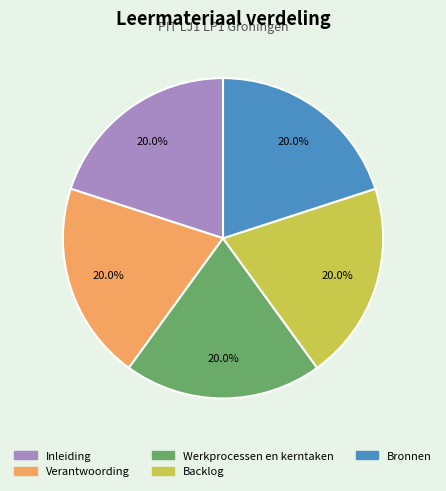

Approximately how many times larger is the value at Bronnen compared to Backlog?

1.0